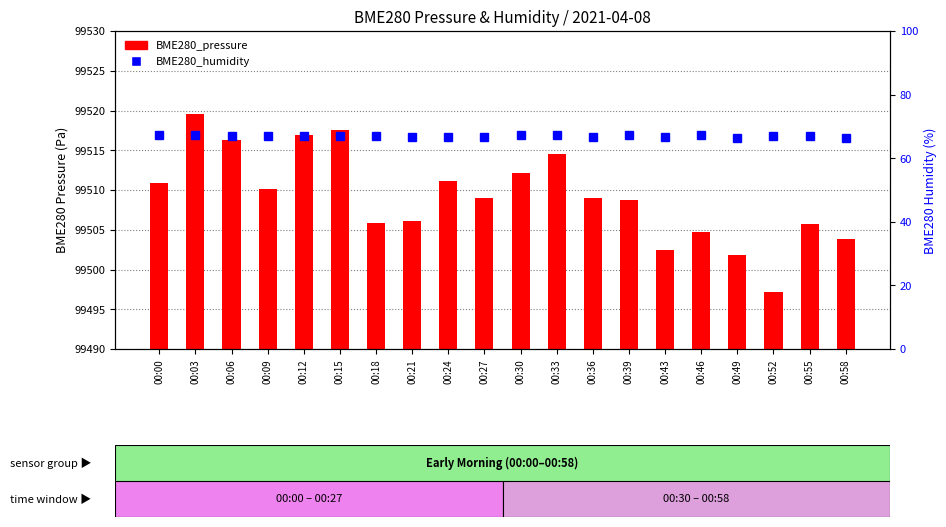

What is the value of the BME280_pressure bar at the 1st from the left?

99510.9